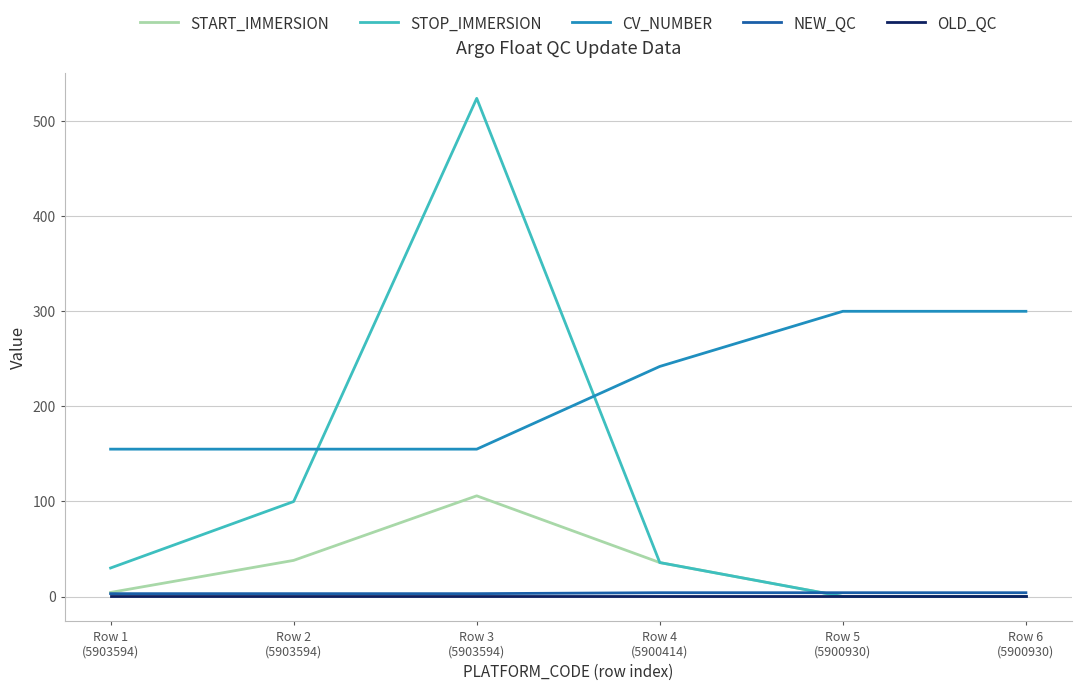

The value of STOP_IMMERSION at Row 3
(5903594) is 524.0. True or false?

True